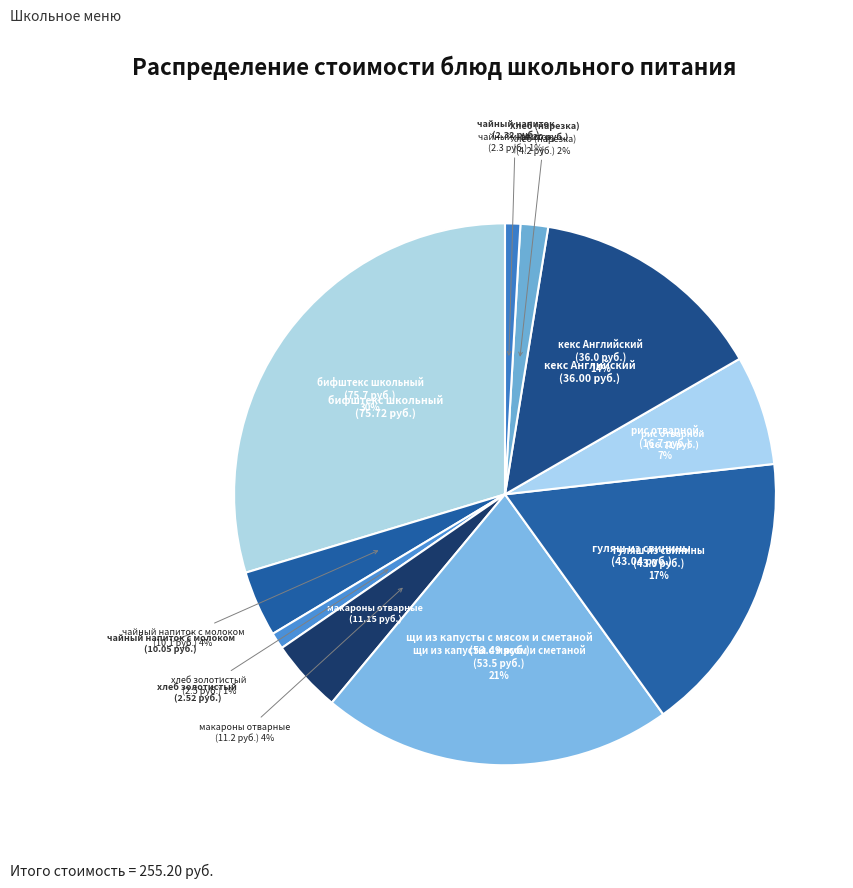

How many slices are in this pie chart?

10